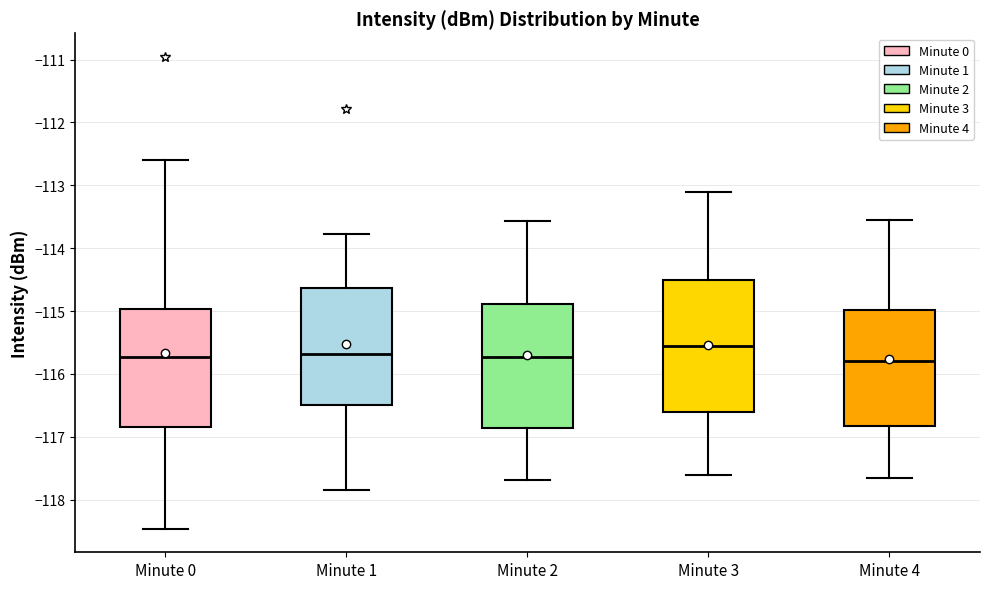

Reading left to right, transcribe this box plot: for each box, give where its median line is, the range the box spans, and where its two whiskers end, as read against the y-axis. The values are not printed on the chart, so give them approximately, as read against the axis.

Minute 0: median -115.7, box -116.8 to -115.0, whiskers -118.5 to -112.6
Minute 1: median -115.7, box -116.5 to -114.6, whiskers -117.8 to -113.8
Minute 2: median -115.7, box -116.9 to -114.9, whiskers -117.7 to -113.6
Minute 3: median -115.5, box -116.6 to -114.5, whiskers -117.6 to -113.1
Minute 4: median -115.8, box -116.8 to -115.0, whiskers -117.6 to -113.5